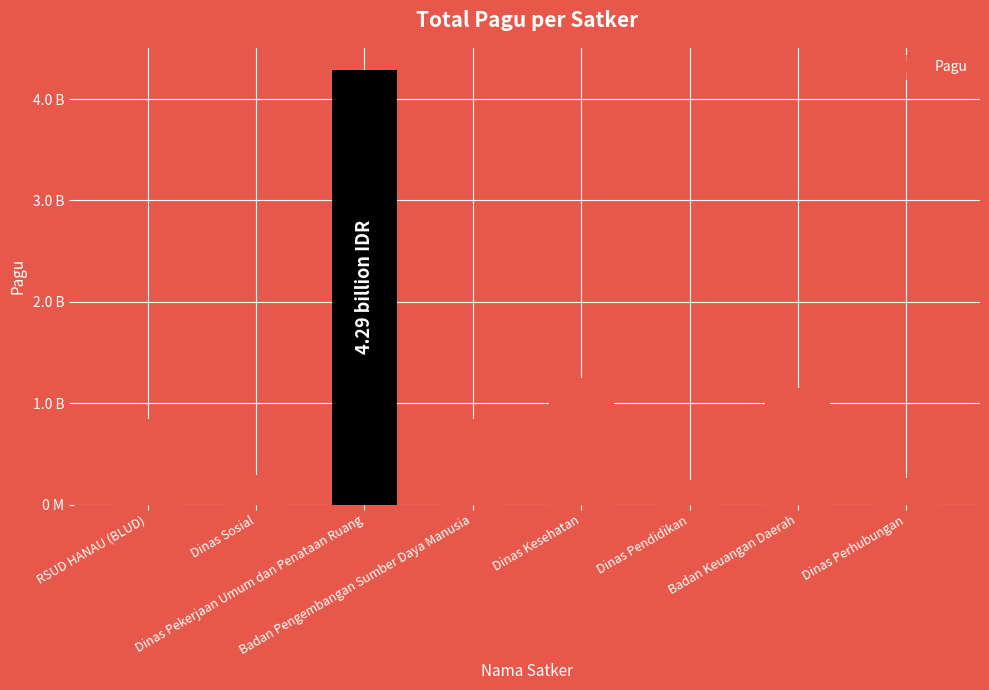

The value at Badan Pengembangan Sumber Daya Manusia is 451219443. True or false?

False